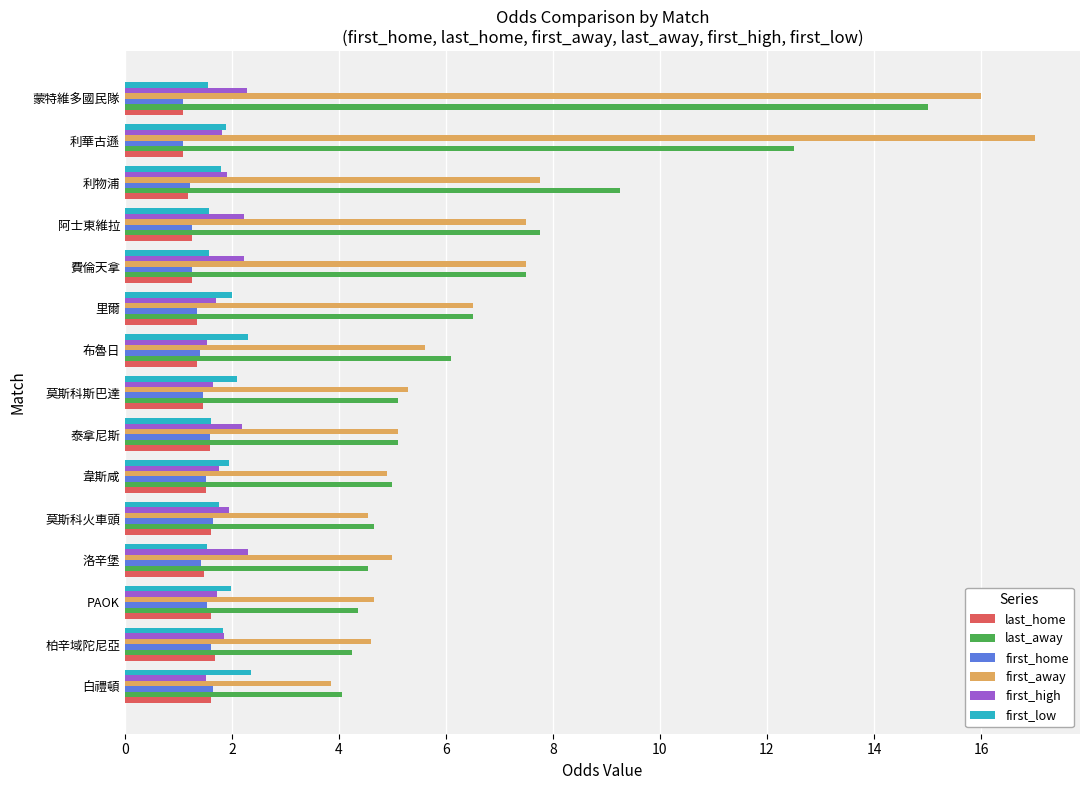

What is the difference between the maximum and minimum values in the last_home series?

0.6